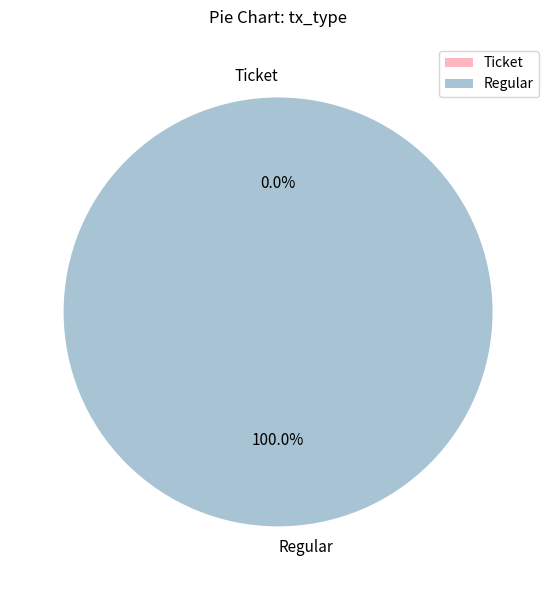

To the nearest percent, what is the combined percentage of Ticket and Regular?

100%